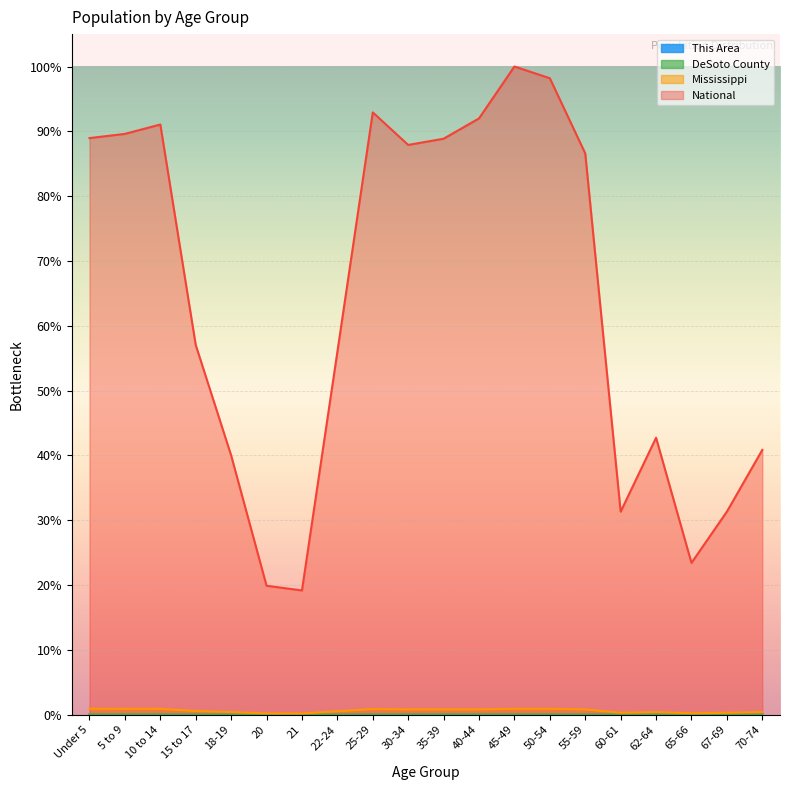

List the labels in order of National value, smallest first.

21, 20, 65-66, 60-61, 67-69, 18-19, 70-74, 62-64, 22-24, 15 to 17, 55-59, 30-34, 35-39, Under 5, 5 to 9, 10 to 14, 40-44, 25-29, 50-54, 45-49